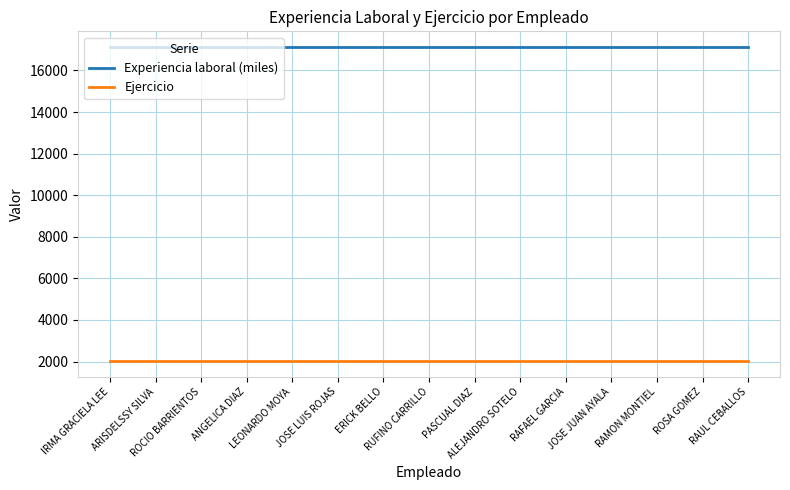

What is the sum of the Experiencia laboral (miles) values at ERICK BELLO and JOSE LUIS ROJAS?

34250.9